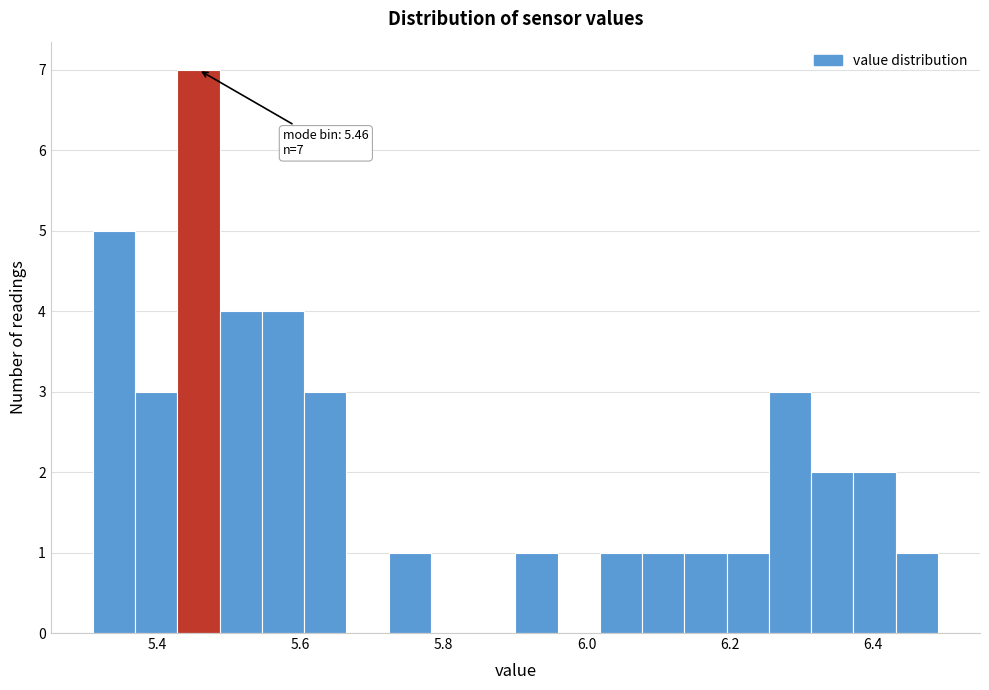

Read against the x-axis, roughly where is the centre of the tallest bar?

5.46